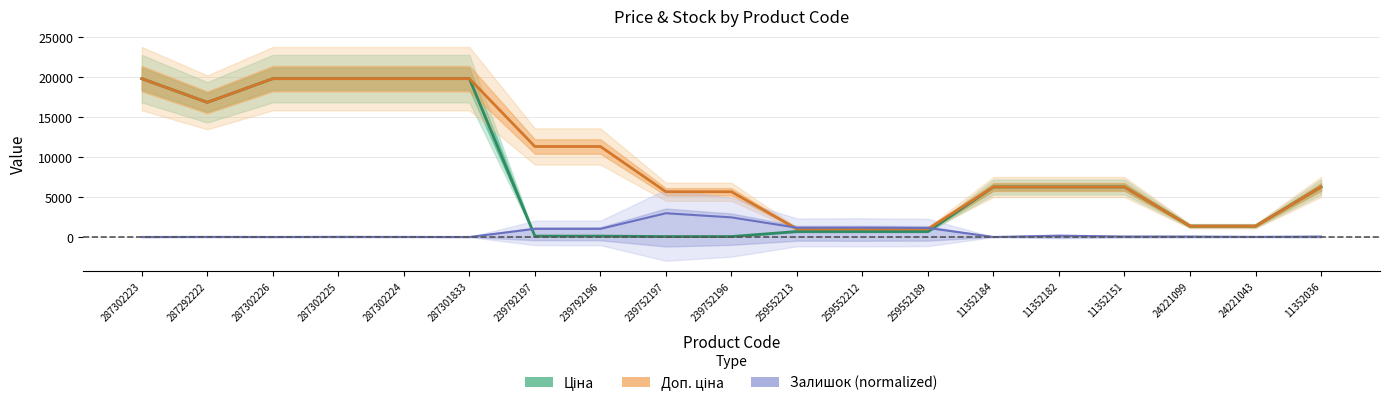

What is the value of the Доп. ціна point at the 5th from the left?

19831.1